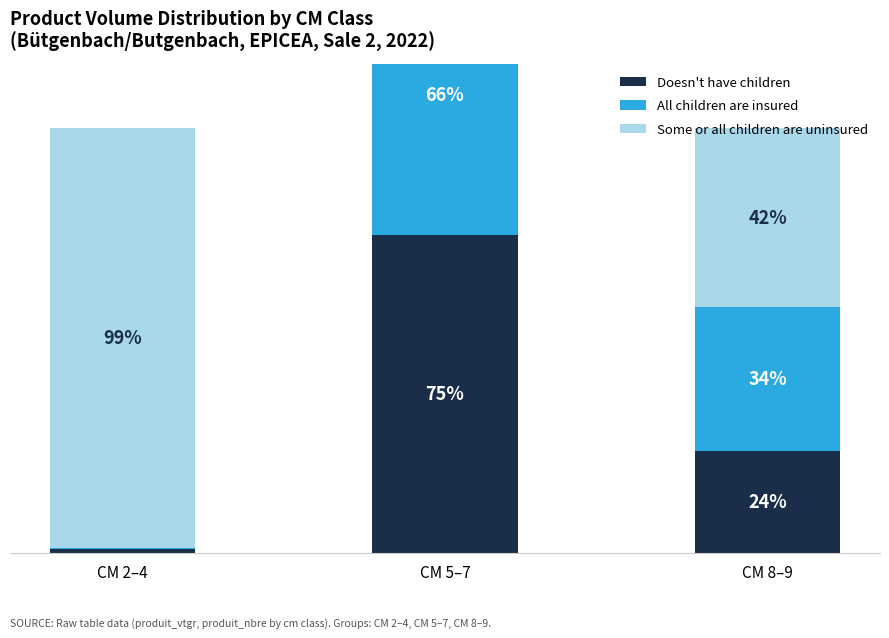

Which has a higher value, CM 2–4 or CM 5–7?

CM 5–7